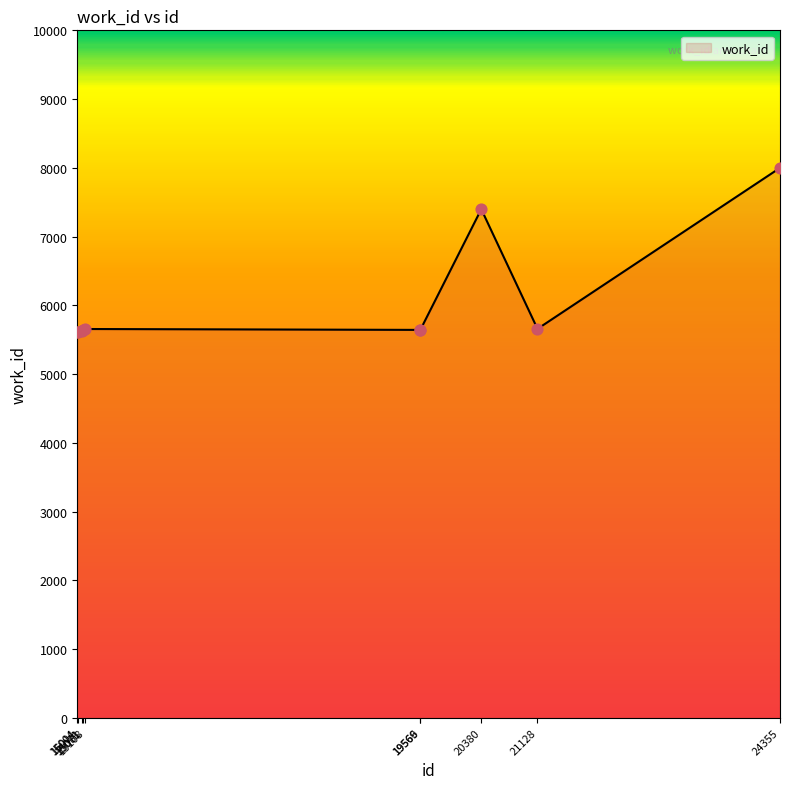

Between 20380 and 15011, which is larger?

20380